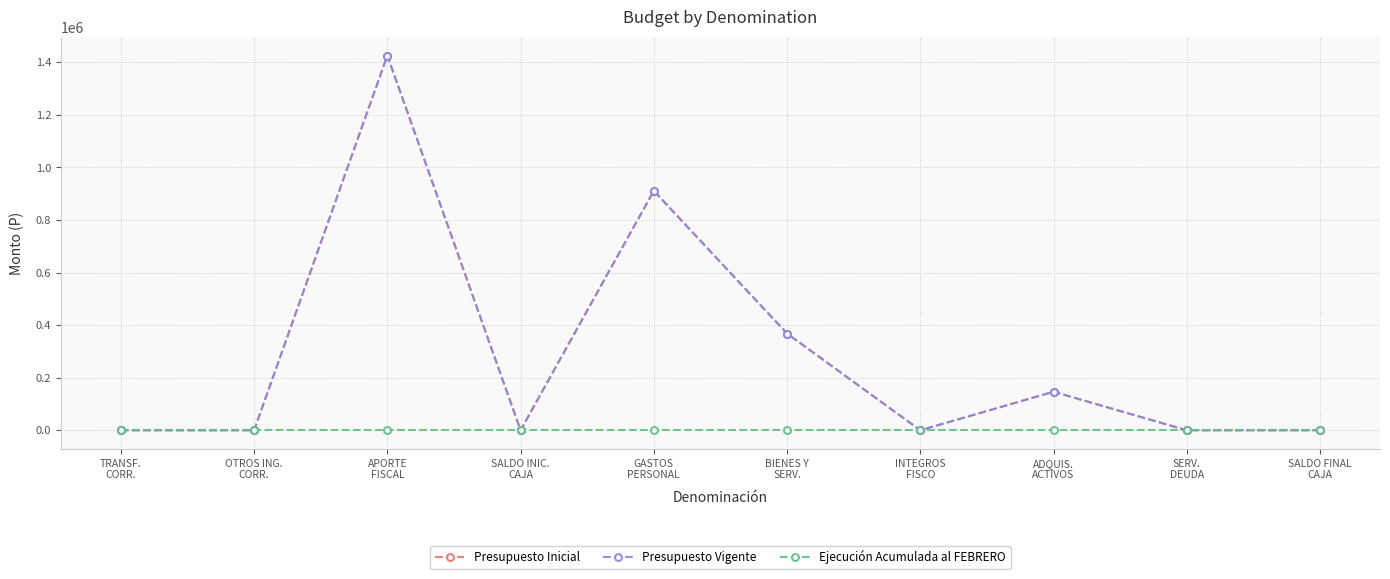

What is the label of the 5th point from the right?

BIENES Y
SERV.